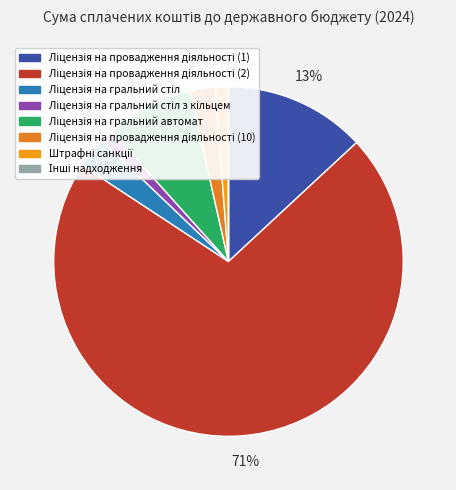

What is the smallest slice in the pie chart?

Інші надходження